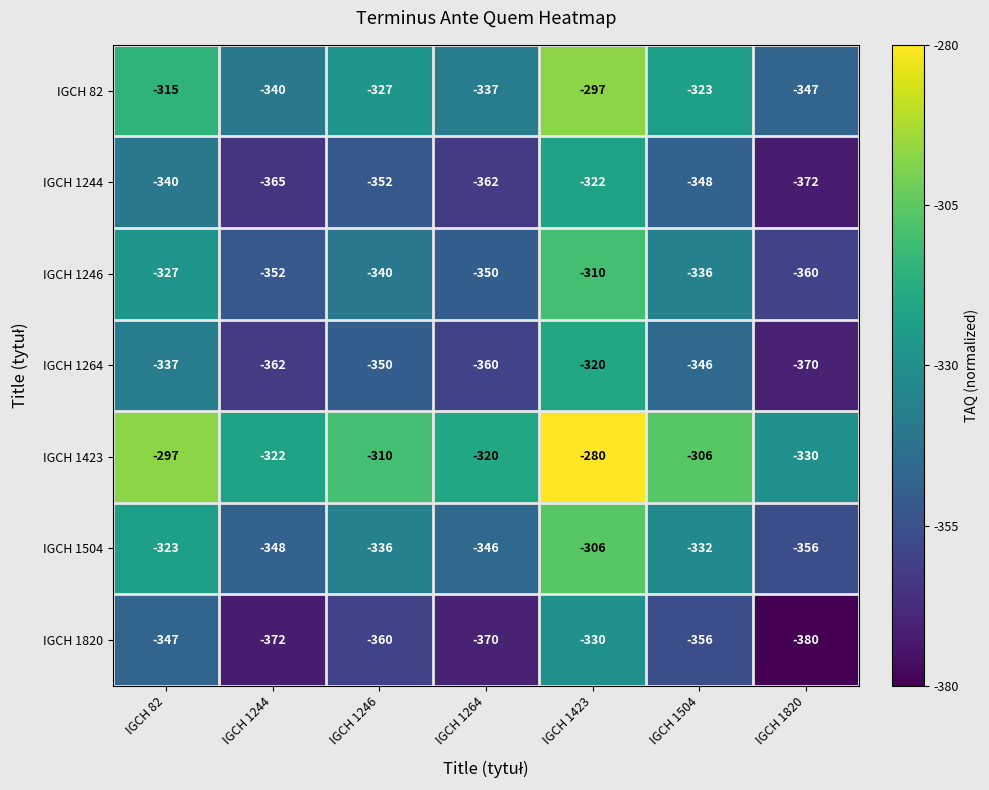

What is the total value across all series at IGCH 1244?

-2461